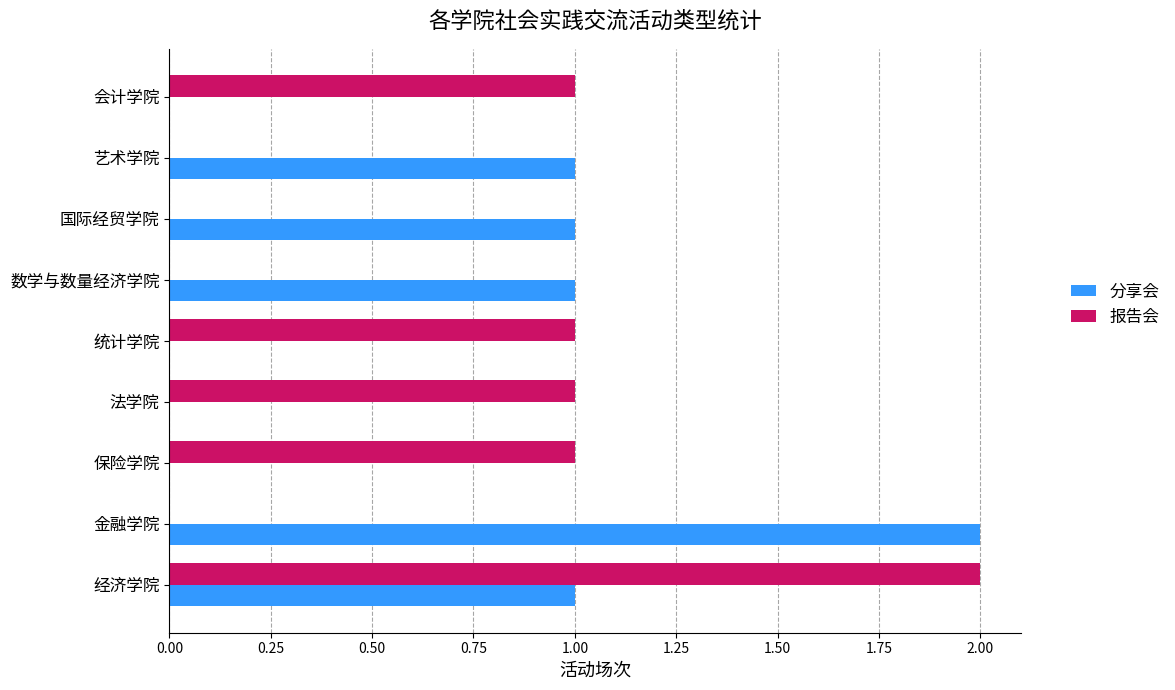

The 分享会 series shows 0 at 数学与数量经济学院. True or false?

False